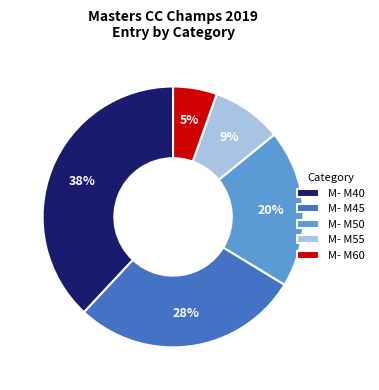

Does any single category account for the majority?

No